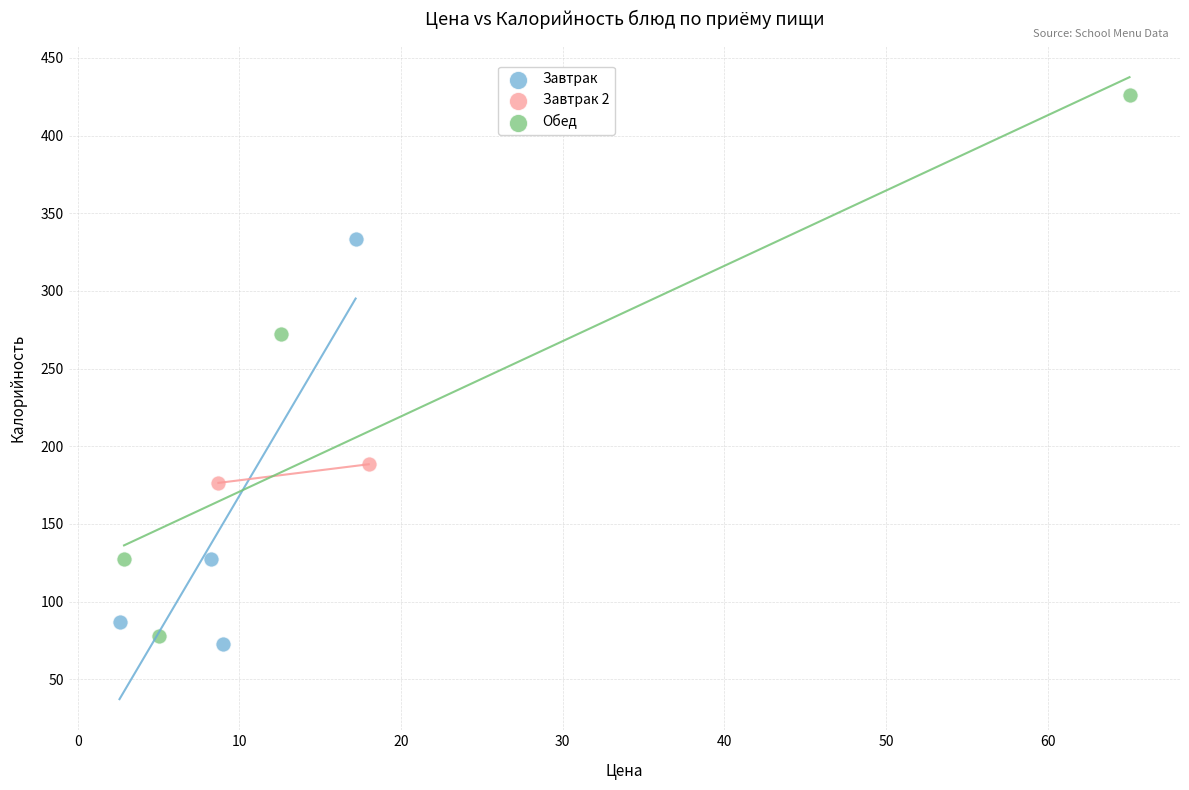

Which series reaches the minimum Y coordinate?

Завтрак